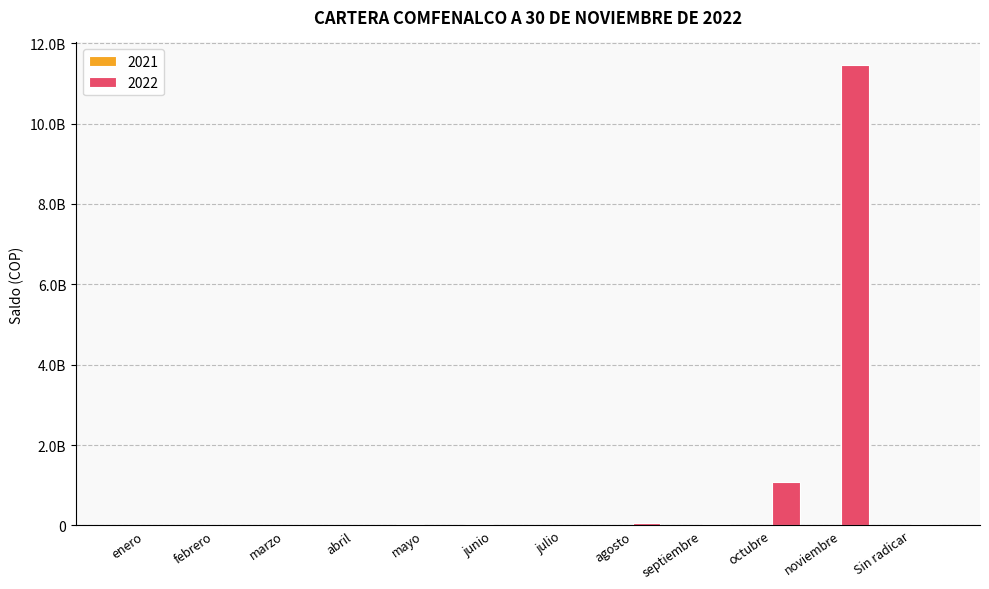

Does the chart contain stacked bars?

No